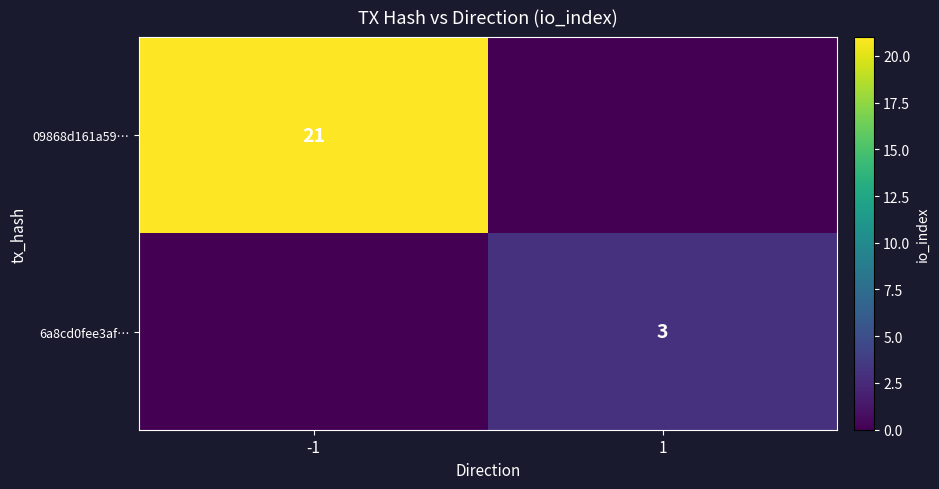

The value of 09868d161a59… at -1 is 27. True or false?

False